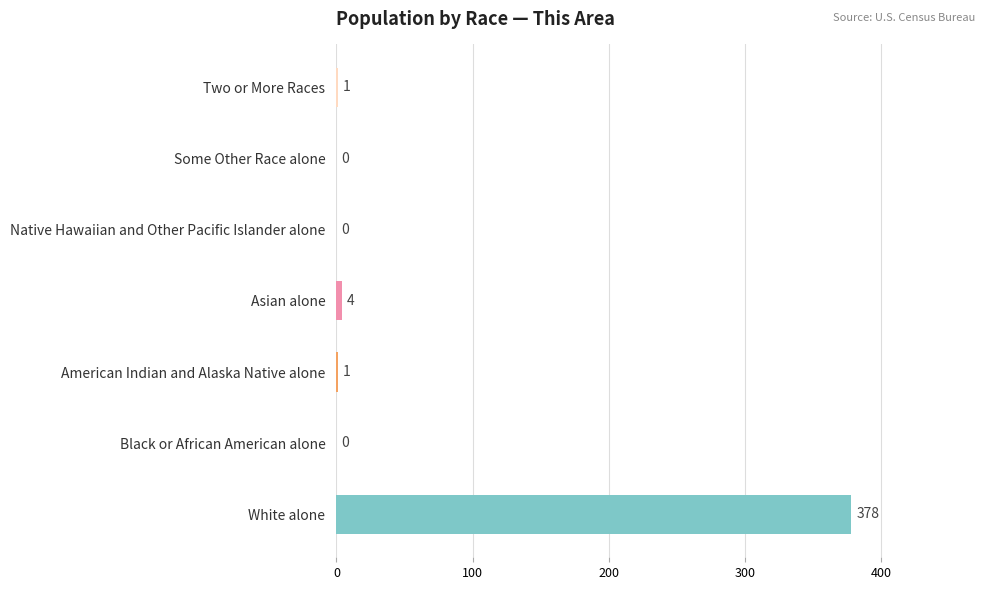

Count the number of categories in the chart.

7